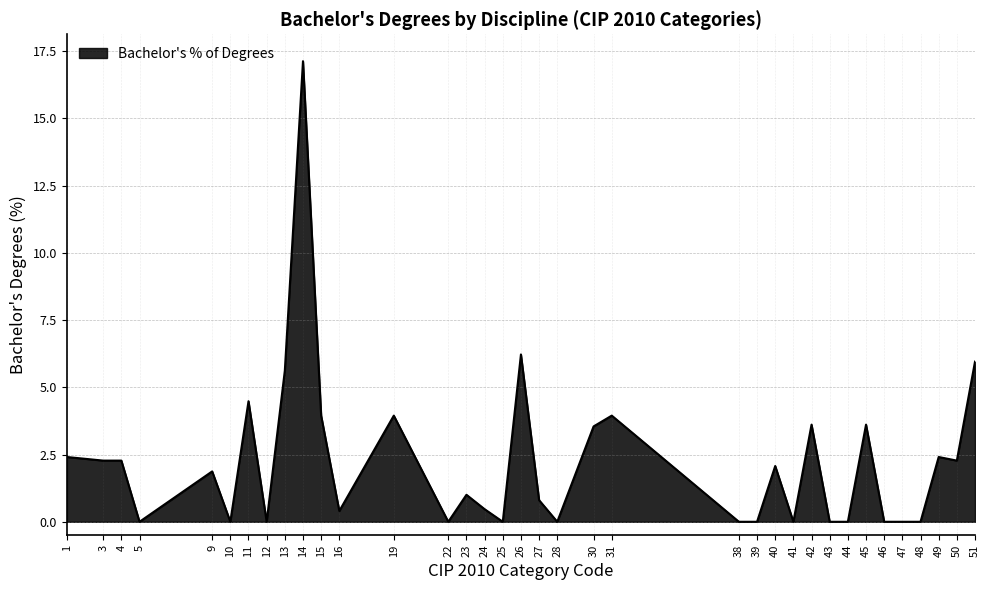

Count the number of categories in the chart.

36